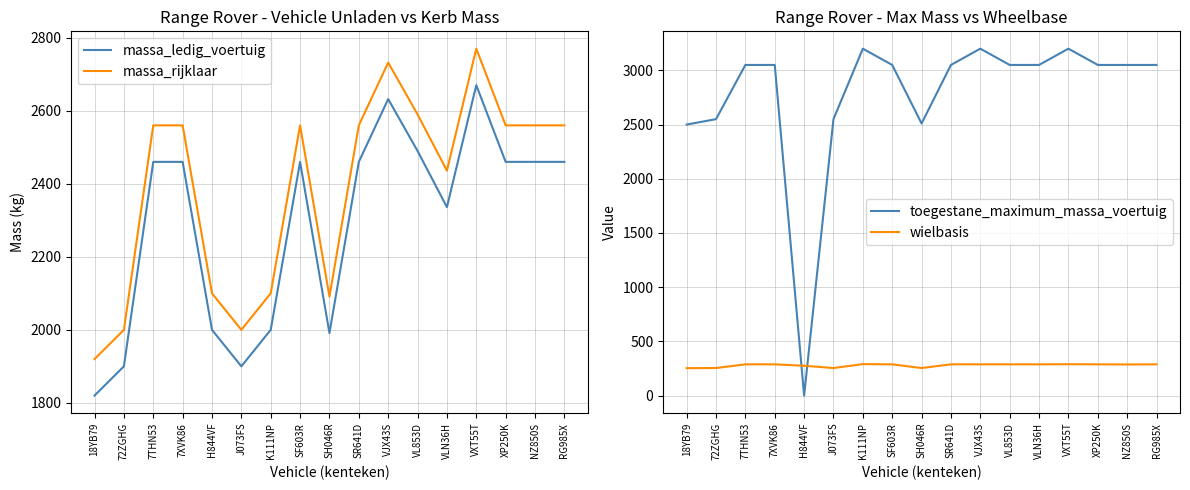

What value does the wielbasis series have at VJX43S?

288